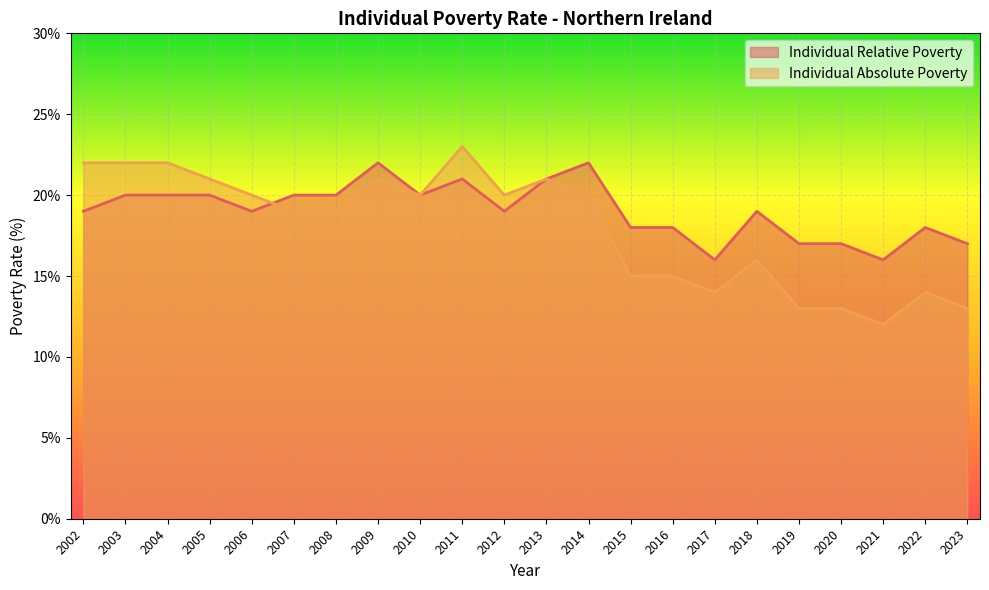

What are all the series names shown in the legend?

Individual Relative Poverty, Individual Absolute Poverty